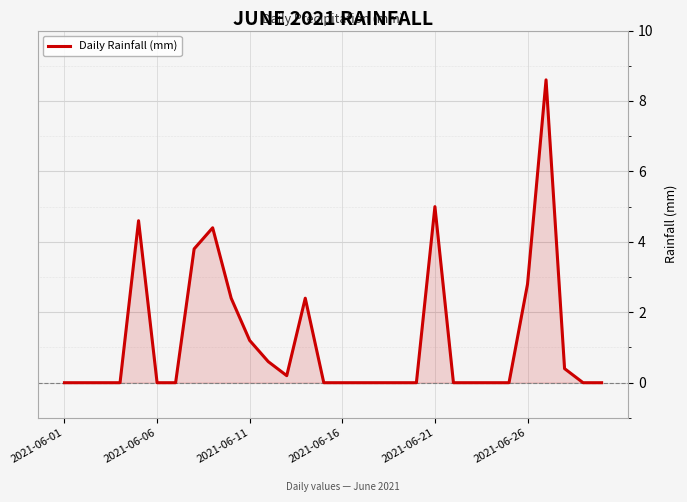

How many distinct data groups are displayed?

1